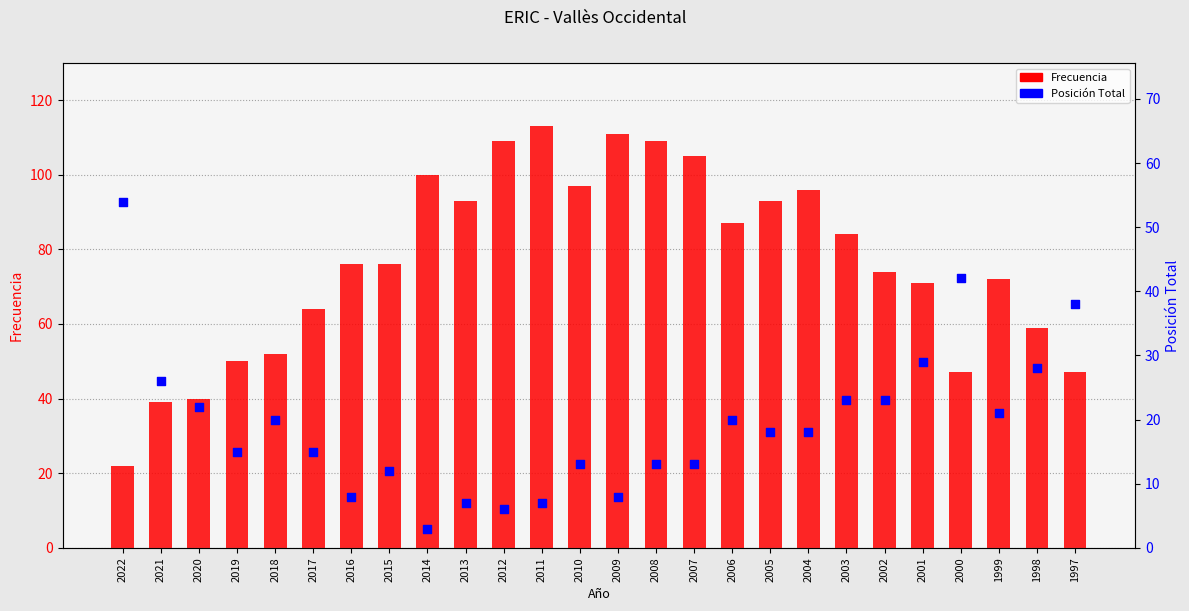

Which series has the largest total across all categories?

Frecuencia